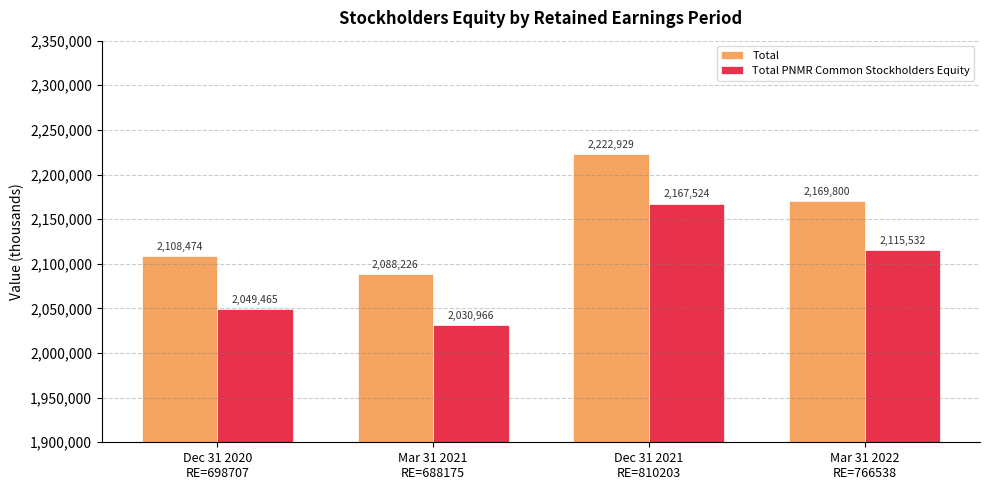

Reading left to right, list all the values displayed in this chart.

Total: Dec 31 2020
RE=698707=2108474	Mar 31 2021
RE=688175=2088226	Dec 31 2021
RE=810203=2222929	Mar 31 2022
RE=766538=2169800
Total PNMR Common Stockholders Equity: Dec 31 2020
RE=698707=2049465	Mar 31 2021
RE=688175=2030966	Dec 31 2021
RE=810203=2167524	Mar 31 2022
RE=766538=2115532